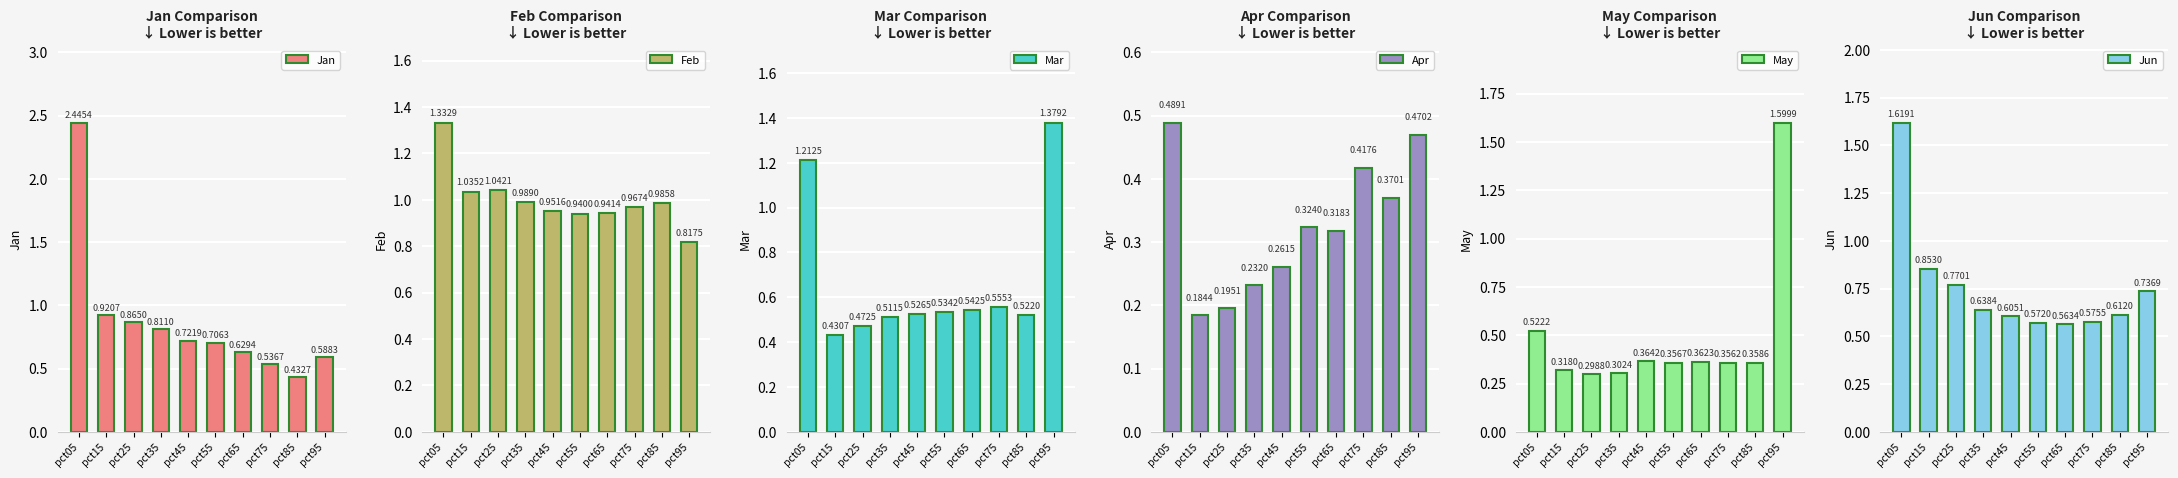

What is the value of the Jun bar at the 1st from the left?

1.6